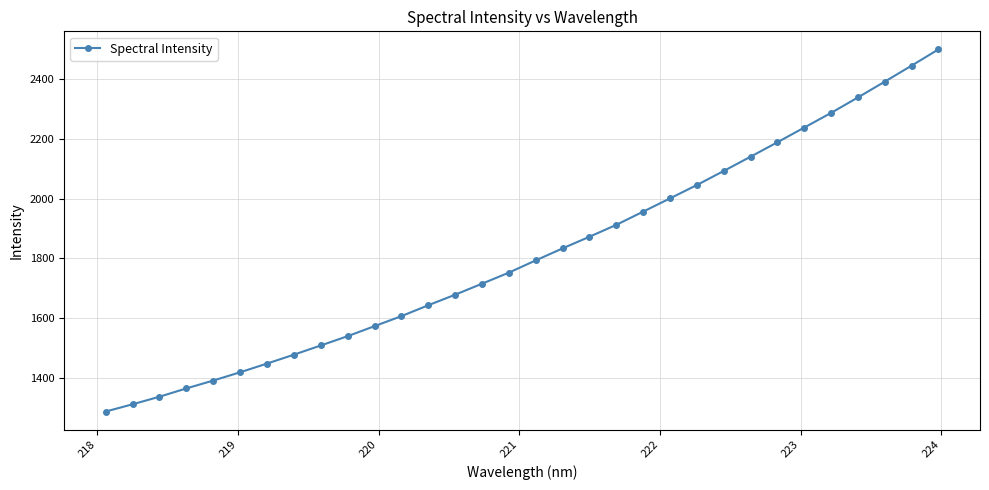

What is the smallest value displayed?

1288.0